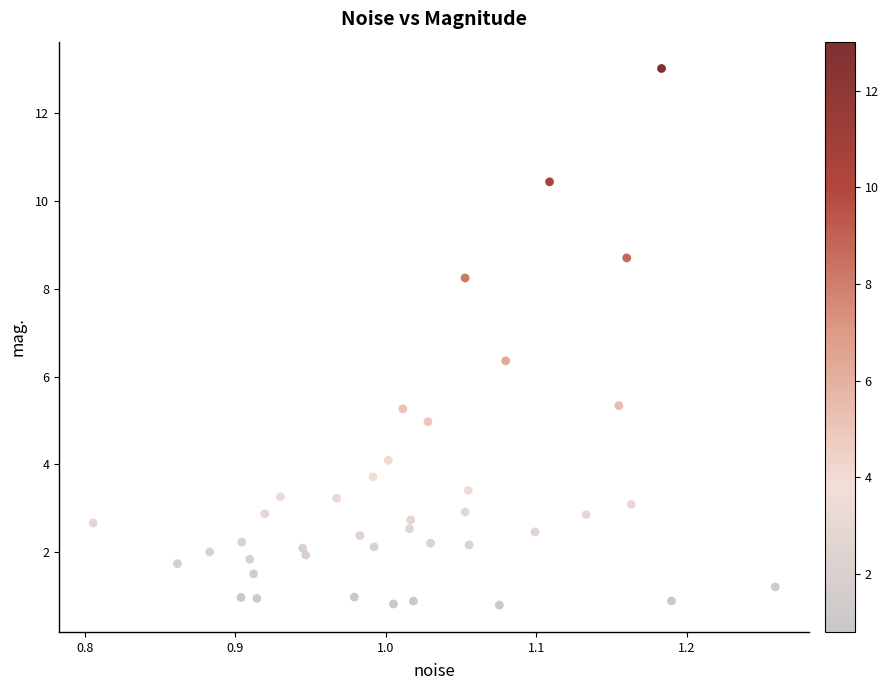

What is the range of X values (max minus min)?

0.5